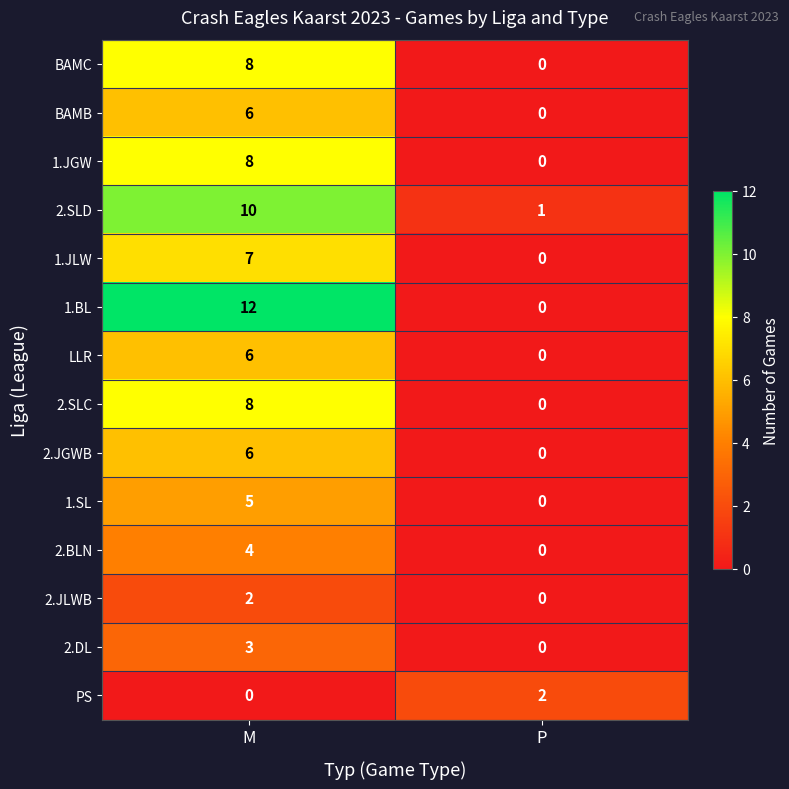

Which series has the widest spread of values?

1.BL